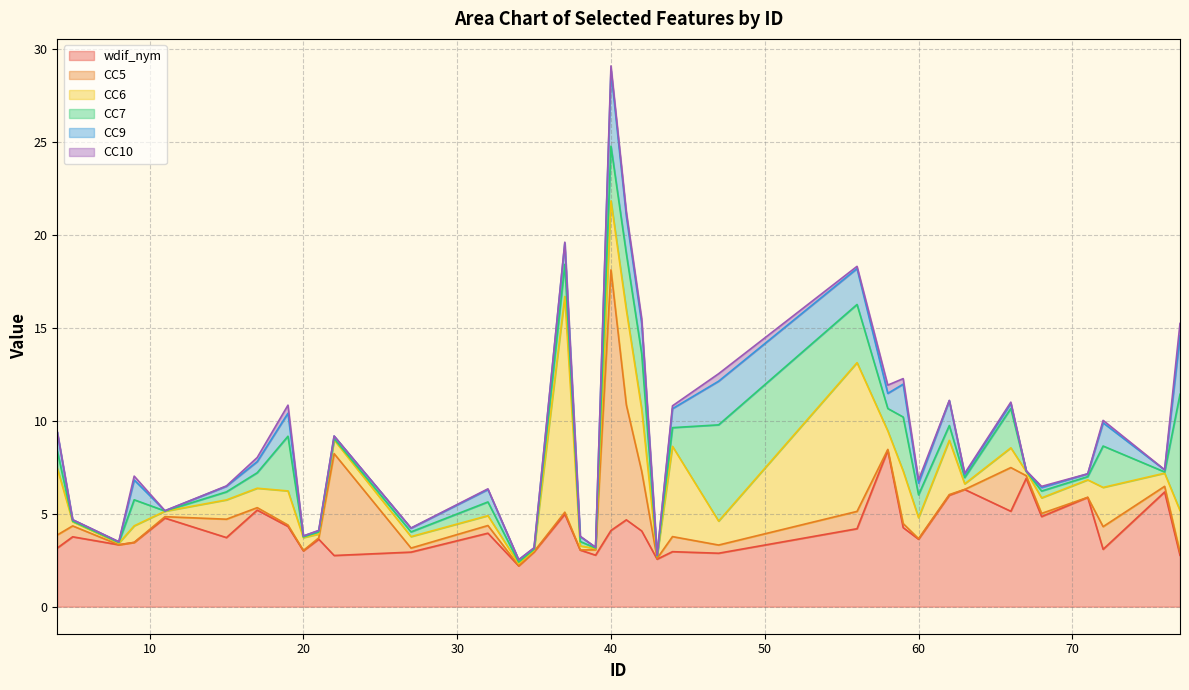

What are all the series names shown in the legend?

wdif_nym, CC5, CC6, CC7, CC9, CC10